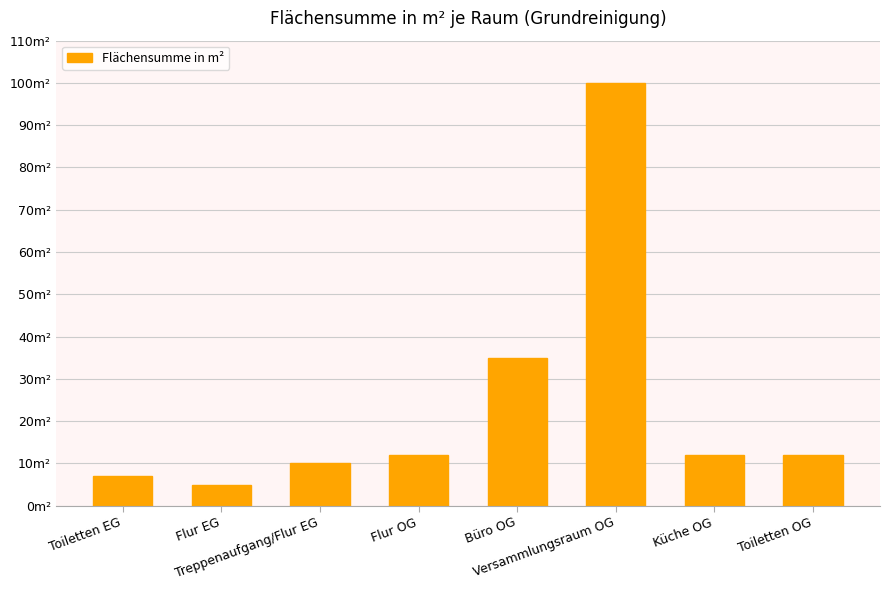

Reading left to right, transcribe all the data shown in this chart.

Toiletten EG=7	Flur EG=5	Treppenaufgang/Flur EG=10	Flur OG=12	Büro OG=35	Versammlungsraum OG=100	Küche OG=12	Toiletten OG=12